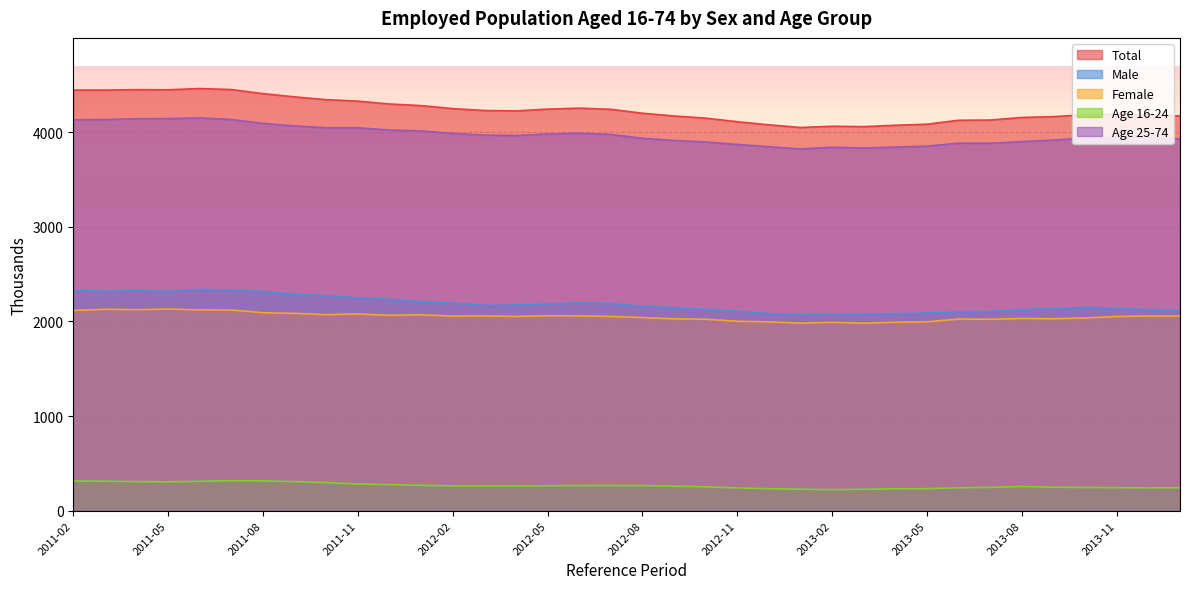

How many distinct data groups are displayed?

5